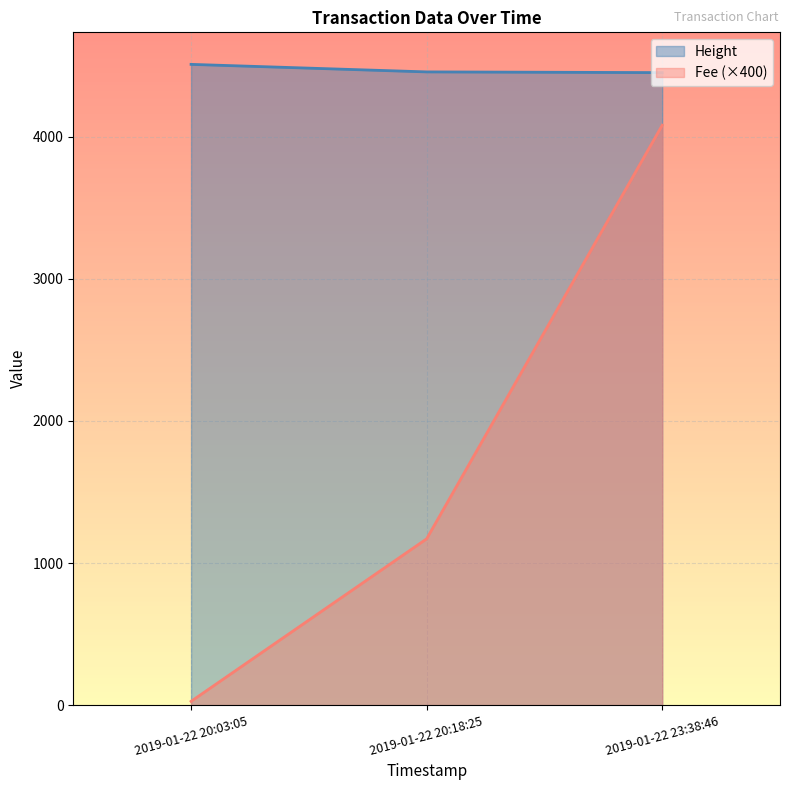

What is the difference between the maximum and minimum values in the Fee series?

4054.3